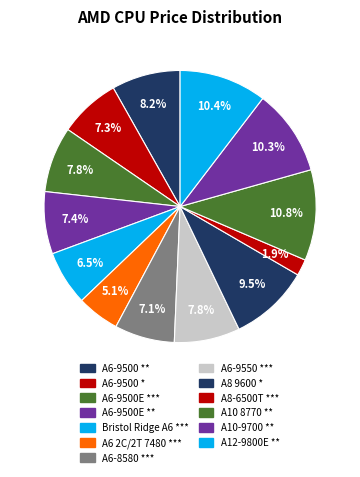

Rank the categories by value from lowest to highest.

A8-6500T ***, A6 2C/2T 7480 ***, Bristol Ridge A6 ***, A6-8580 ***, A6-9500 *, A6-9500E **, A6-9500E ***, A6-9550 ***, A6-9500 **, A8 9600 *, A10-9700 **, A12-9800E **, A10 8770 **